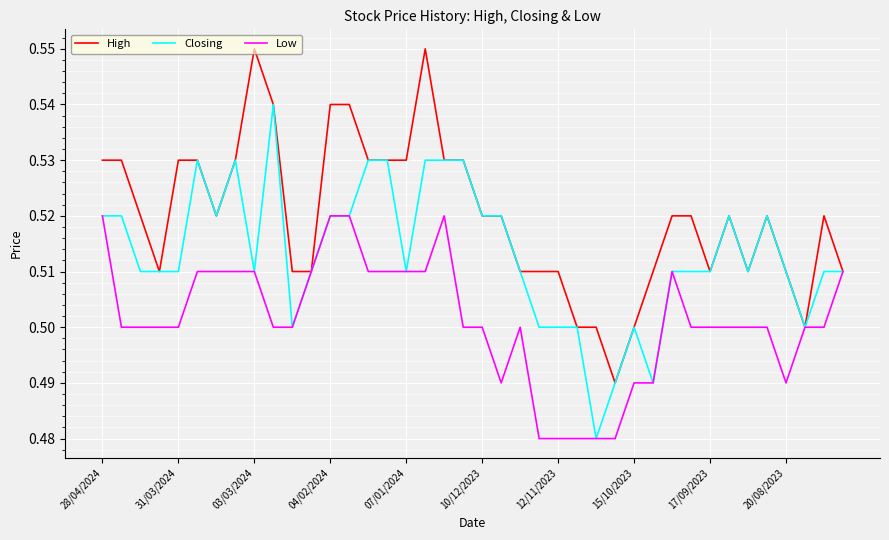

Which series has the largest total across all categories?

High